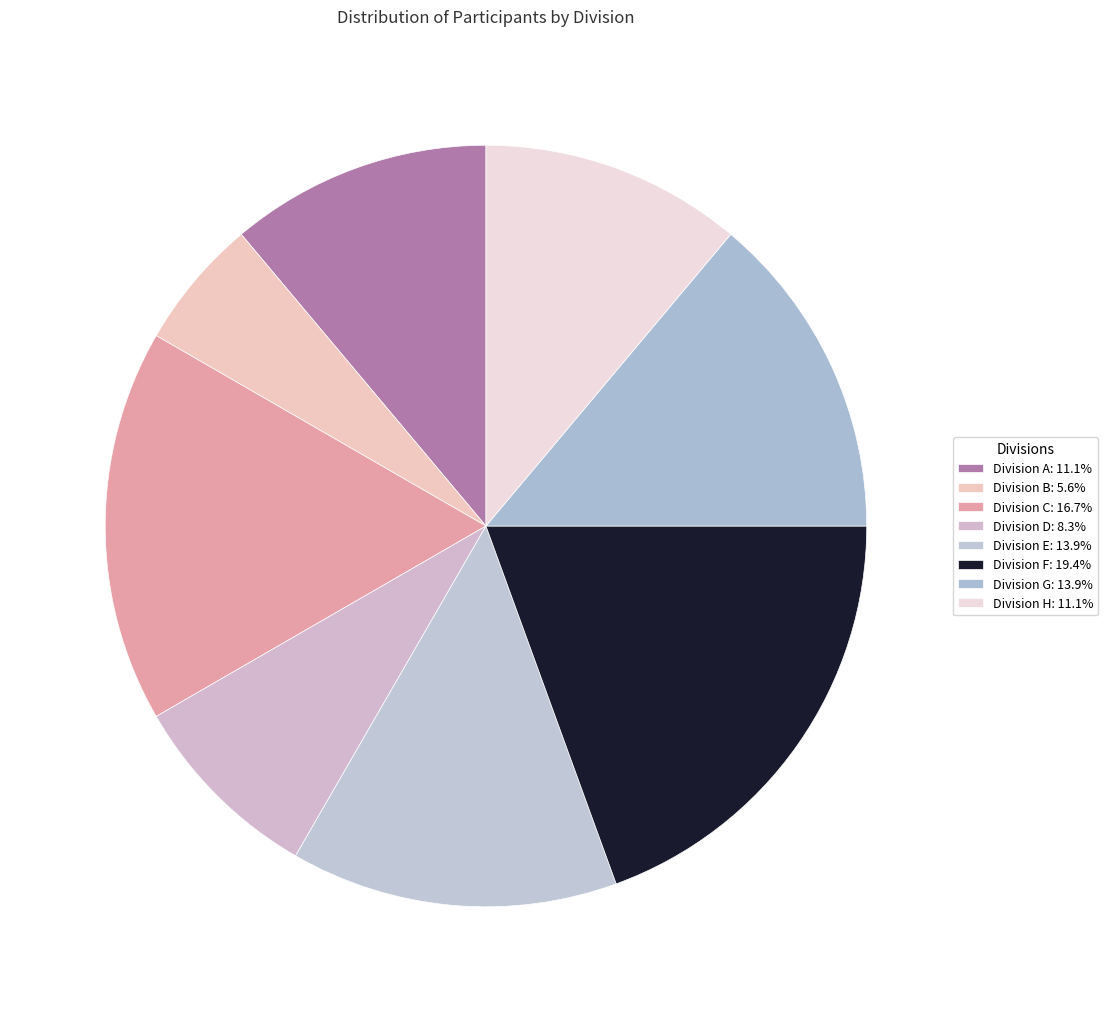

Count the number of slices in the pie.

8